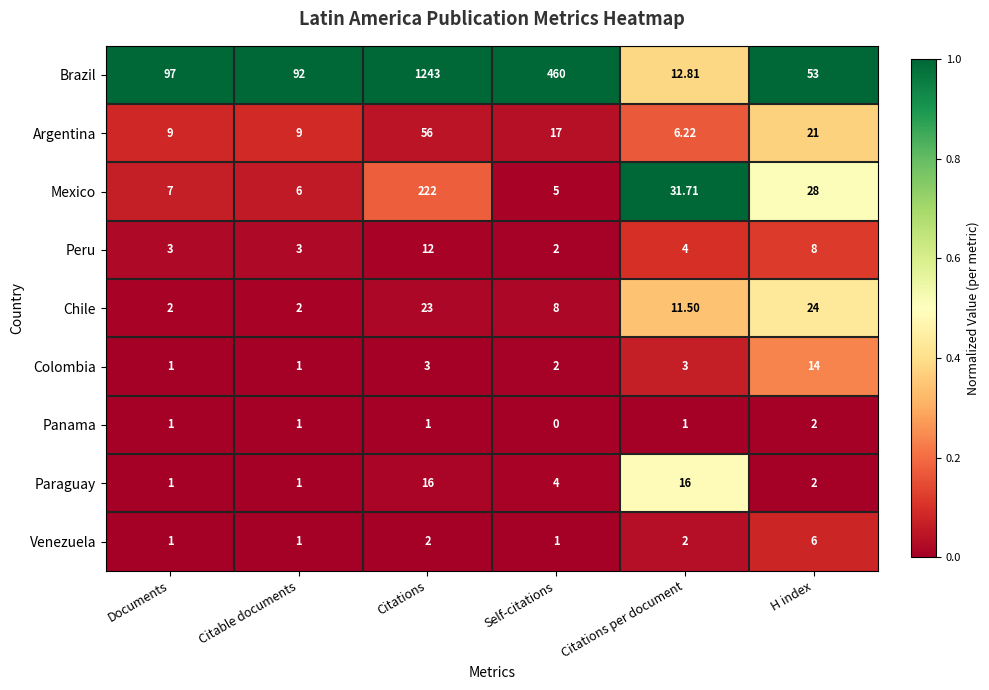

At which category does the chart reach its minimum across all series?

Self-citations